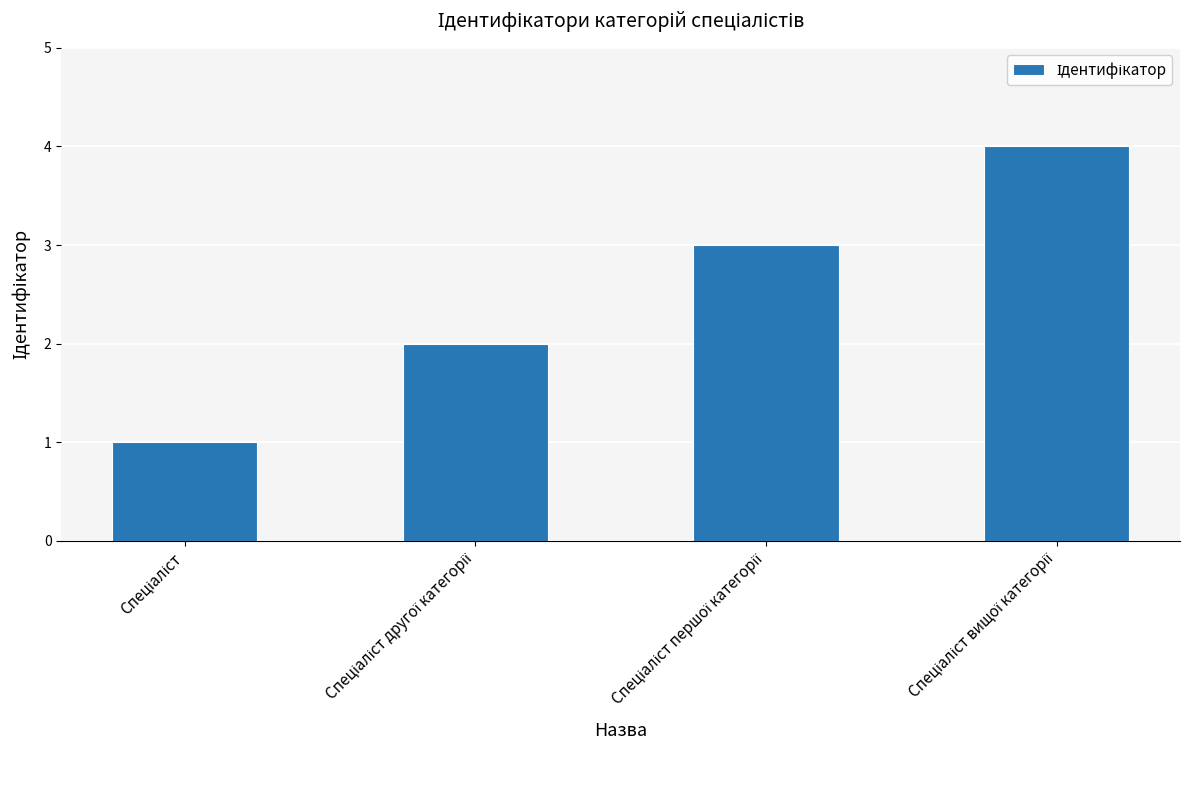

Count the values in the range 2 to 4.

3